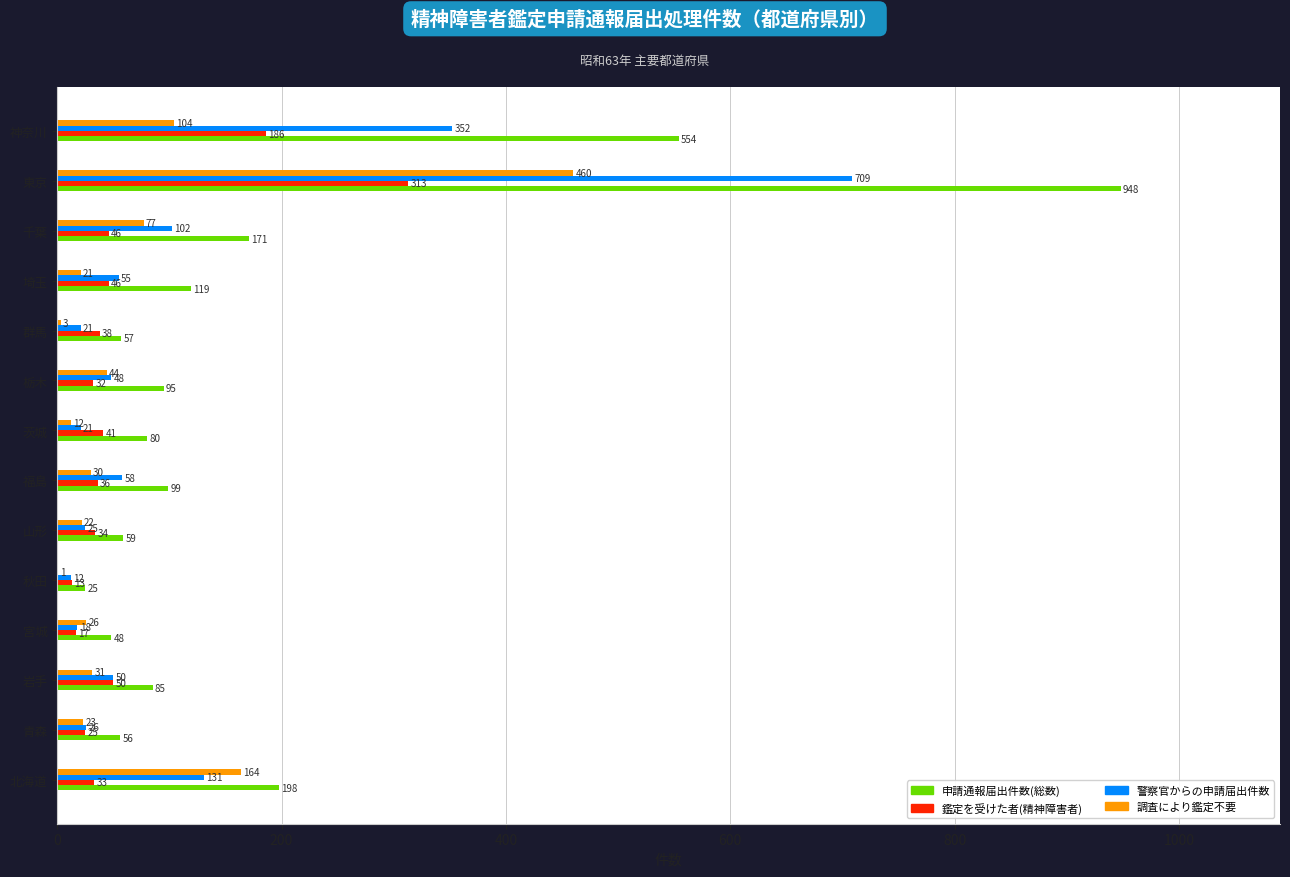

How many distinct data groups are displayed?

4